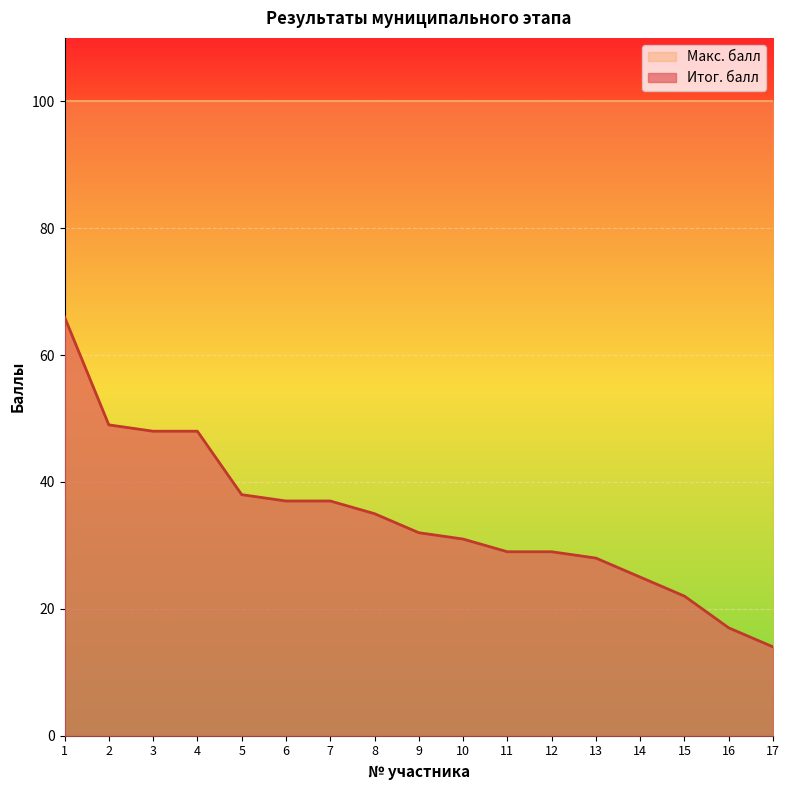

How many lines are shown in the chart?

2